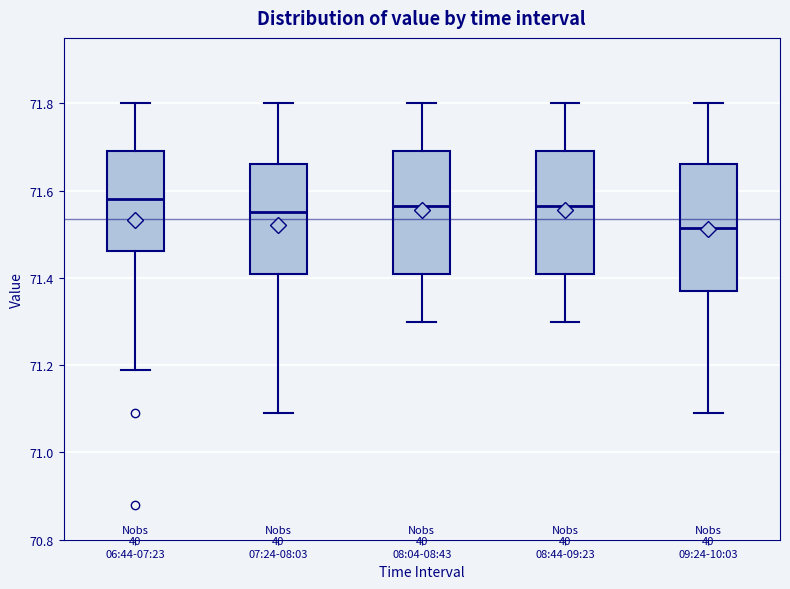

Where is the lower edge of the box for 07:24-08:03 on the y-axis? The values are not printed on the chart, so give them approximately, as read against the axis.

71.42